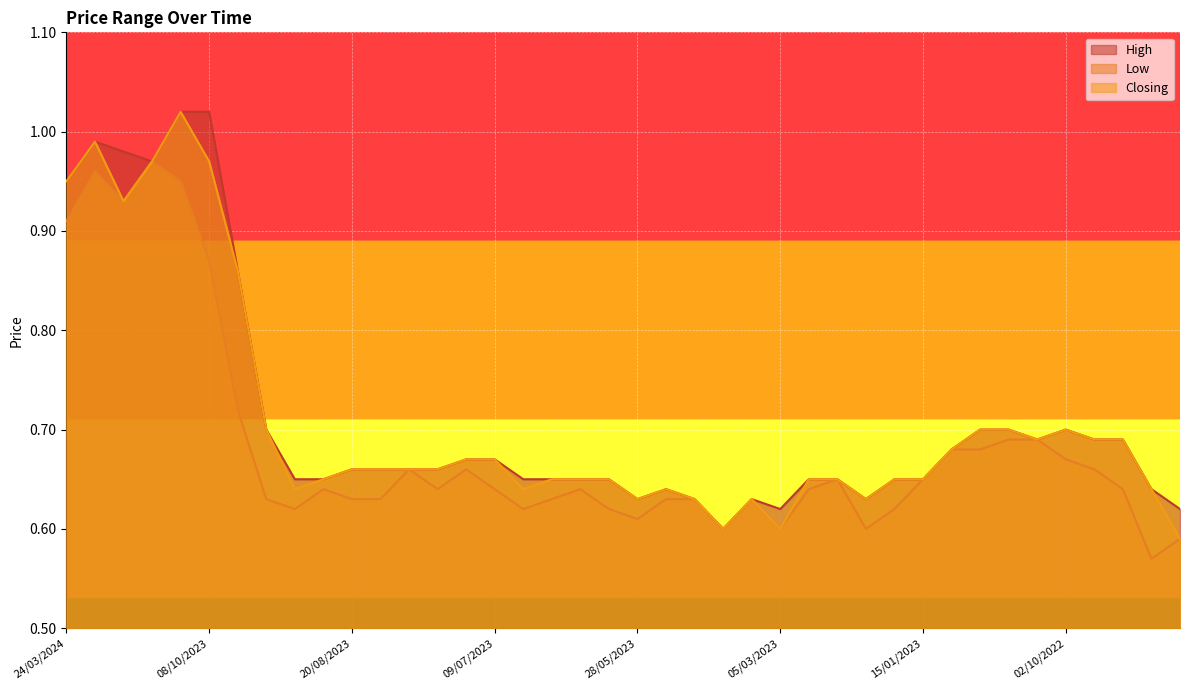

Where is High nearest to the value 0?

01/05/2023